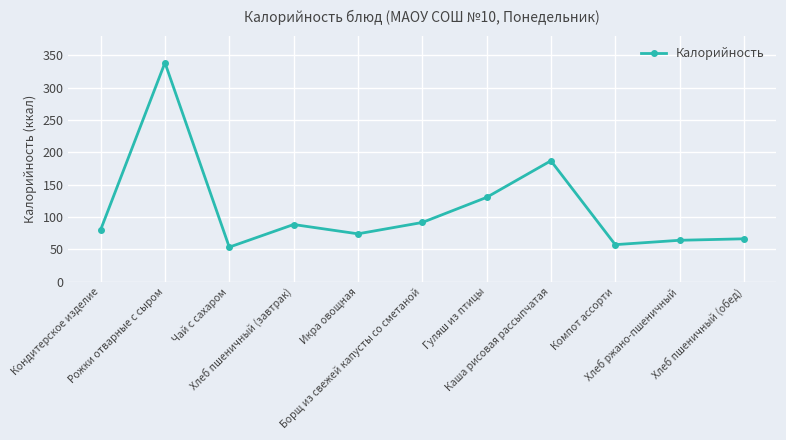

At which category does the data reach its first local peak?

Рожки отварные с сыром